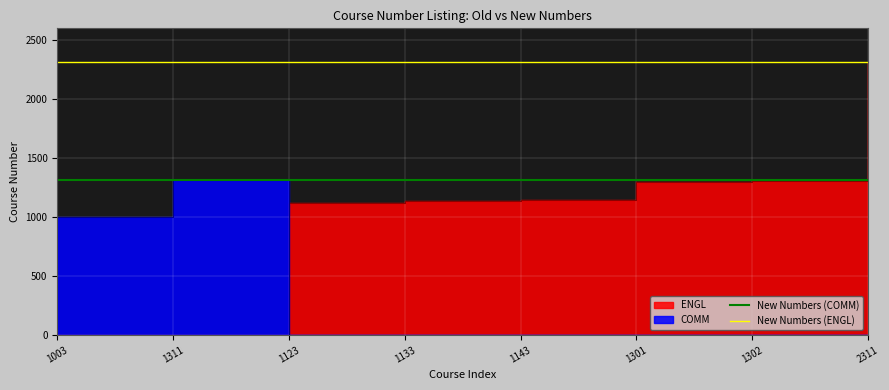

What is the sum of the New Numbers (COMM) values at 1003 and 1311?

2622